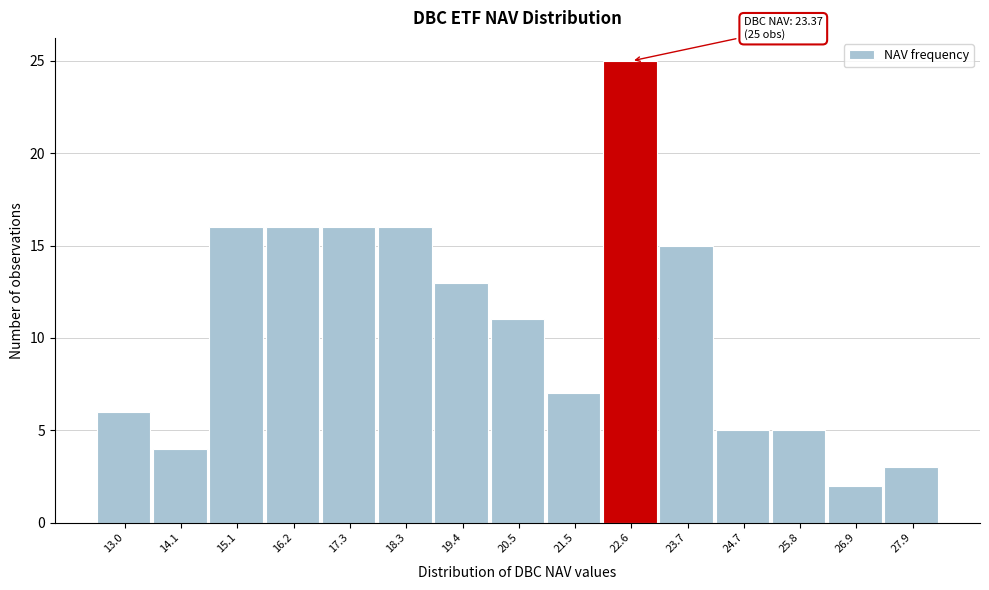

Reading left to right, list all the values displayed in this chart.

6	4	16	16	16	16	13	11	7	25	15	5	5	2	3